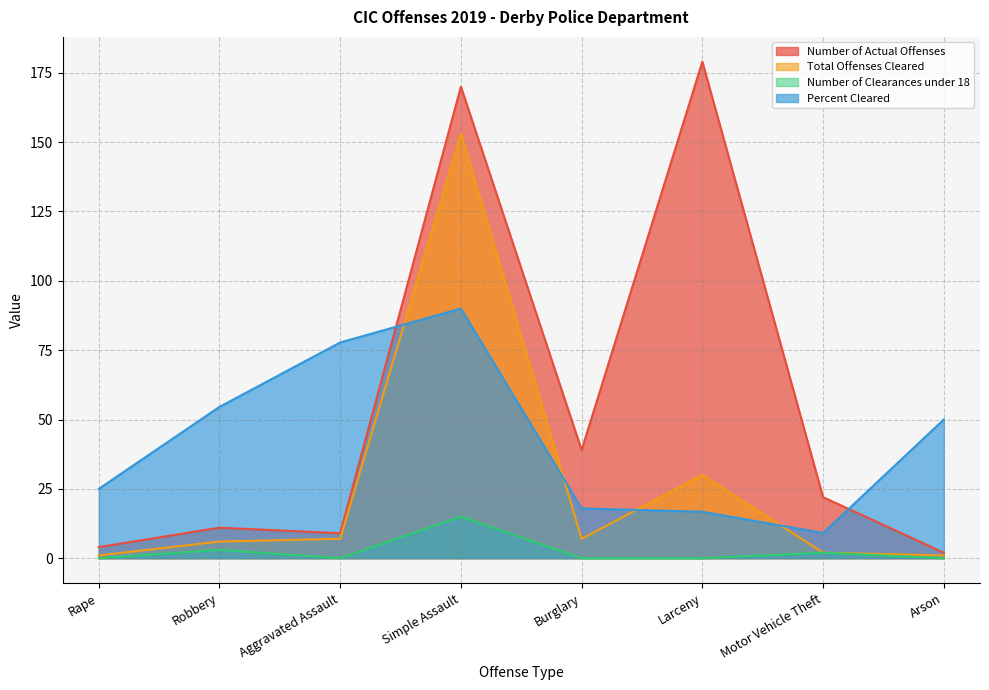

How many times do Total Offenses Cleared and Percent Cleared cross each other?

4